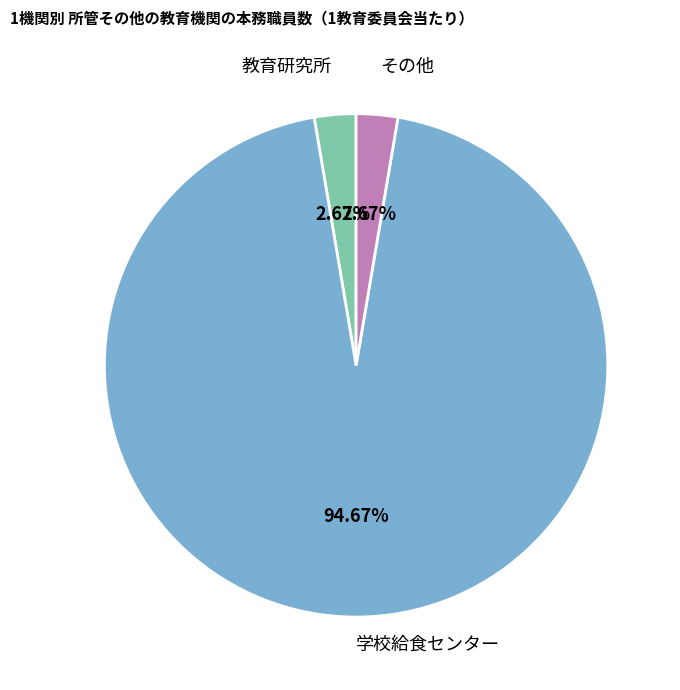

What is the largest slice in the pie chart?

学校給食センター